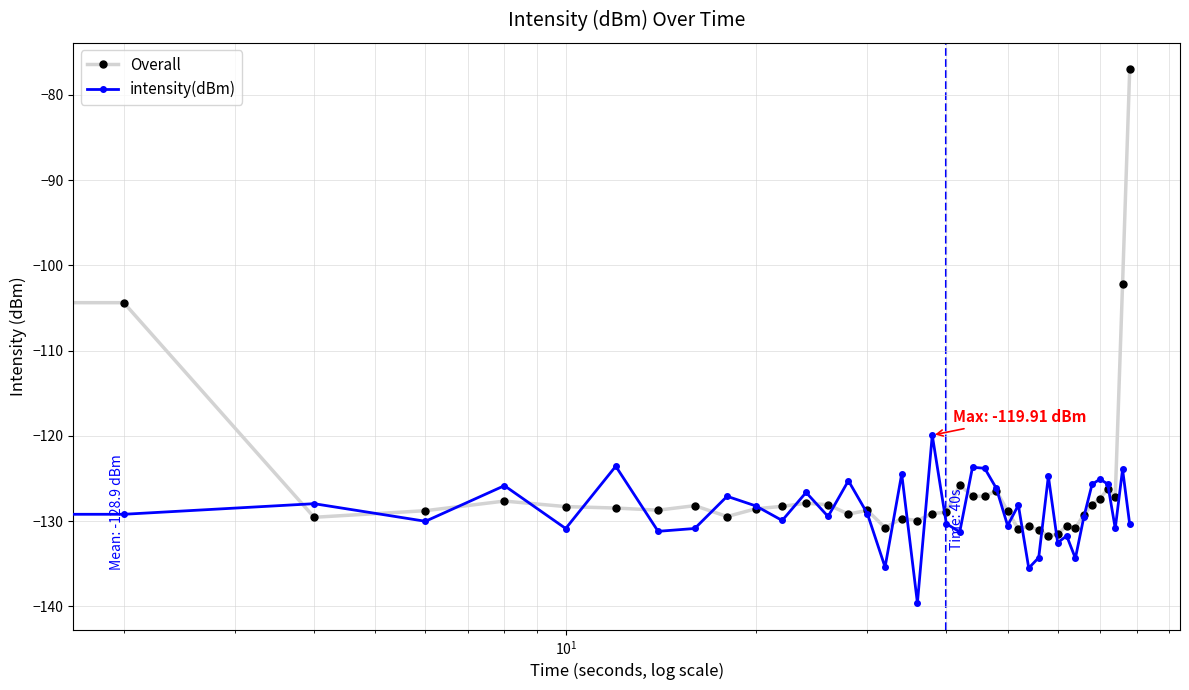

Count the number of categories in the chart.

40